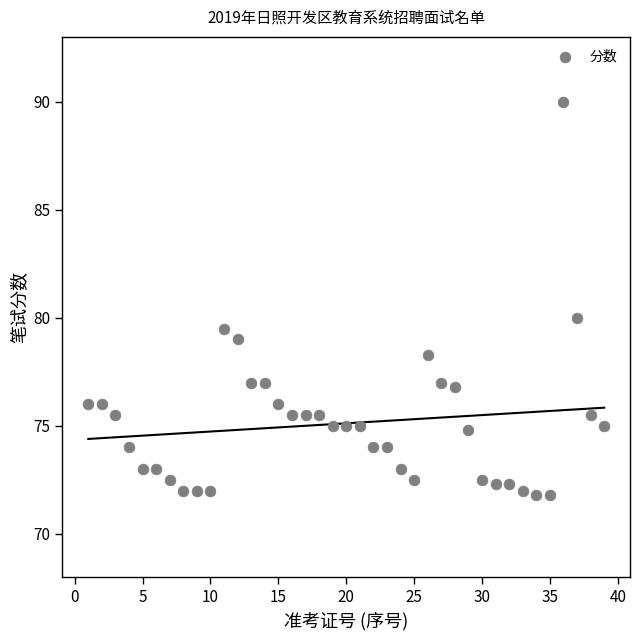

What is the range of X values (max minus min)?

38.0